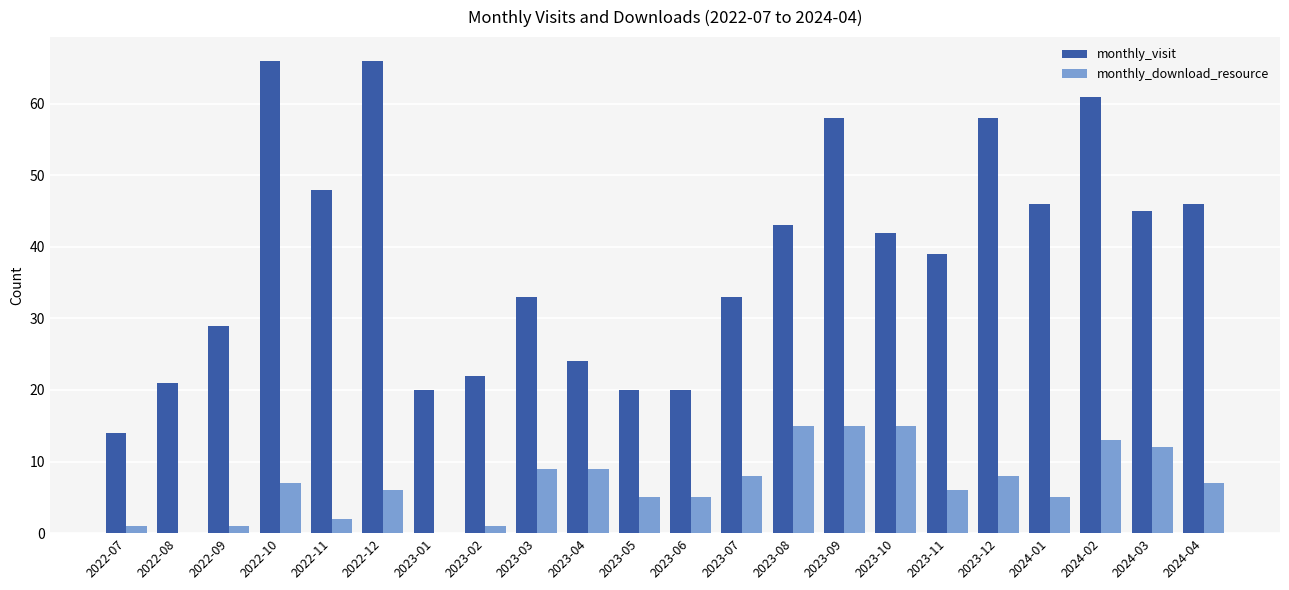

What is the sum of the monthly_visit values at 2023-08 and 2024-04?

89